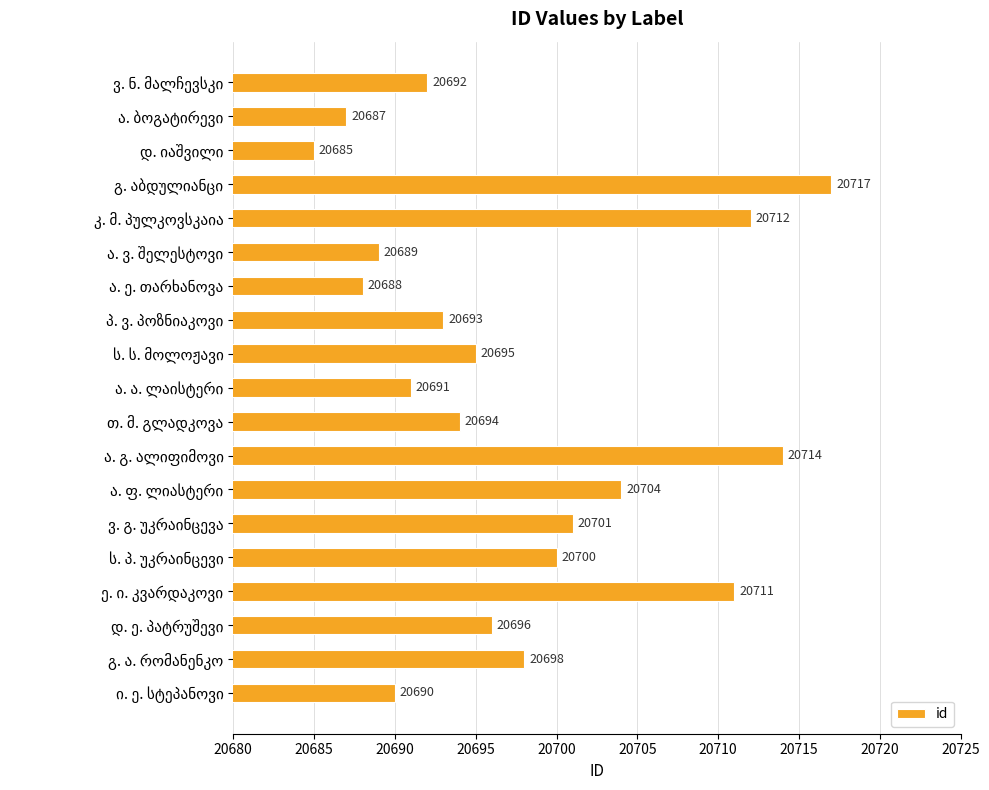

What is the difference between the maximum and second lowest values?

30